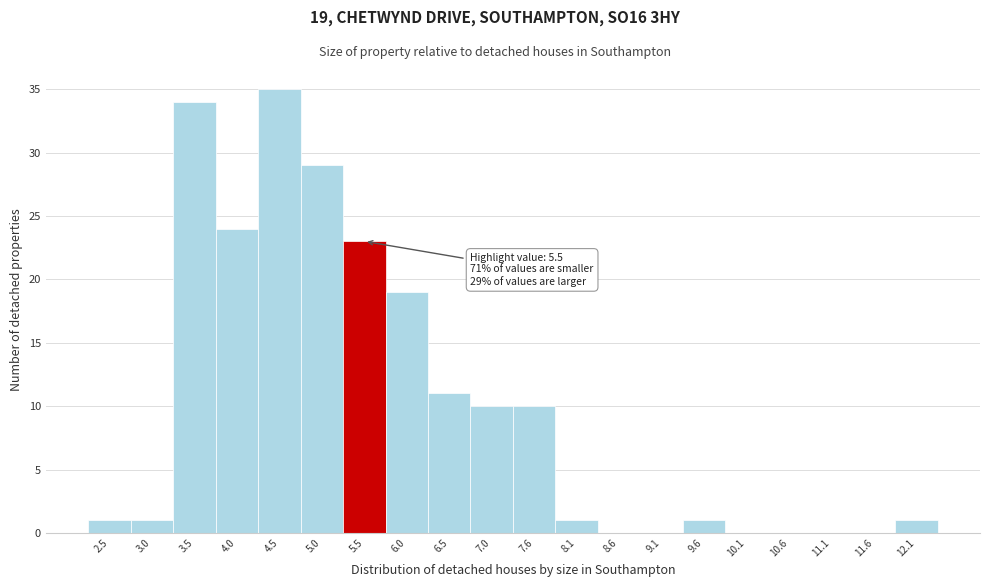

Which range on the x-axis has the tallest bar?

4.24 to 4.75